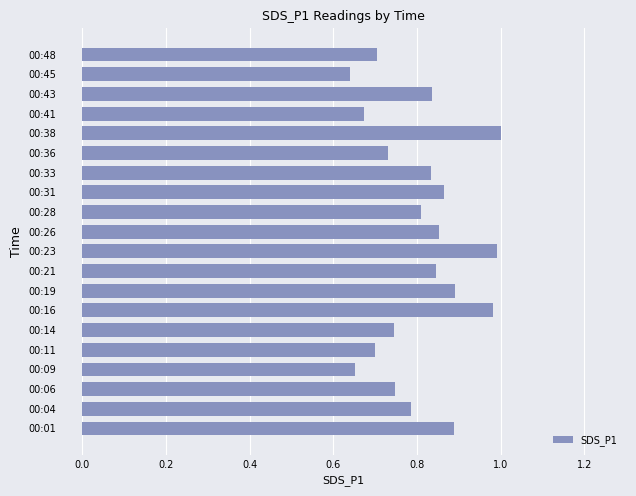

The chart shows a value of 0.4 at 00:11. True or false?

False